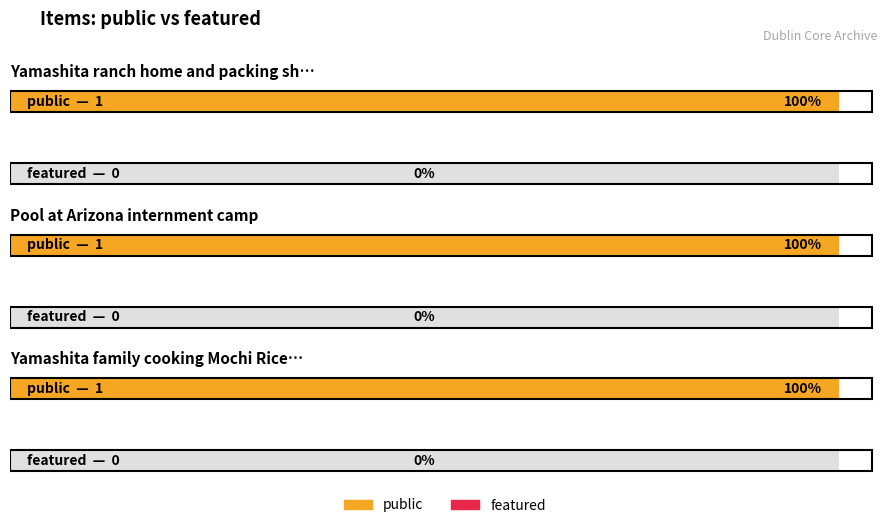

At which category is the sum across all series the highest?

Yamashita ranch home and packing shed